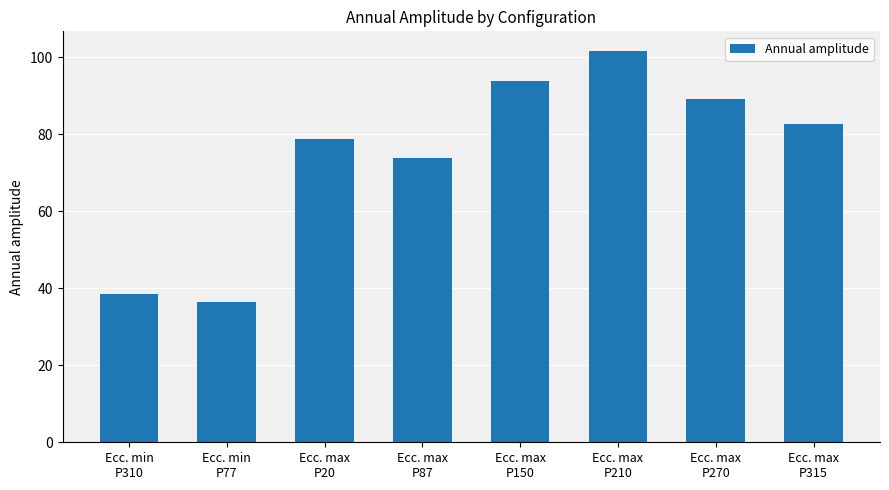

The chart shows a value of 93.9 at Ecc. max
P150. True or false?

True